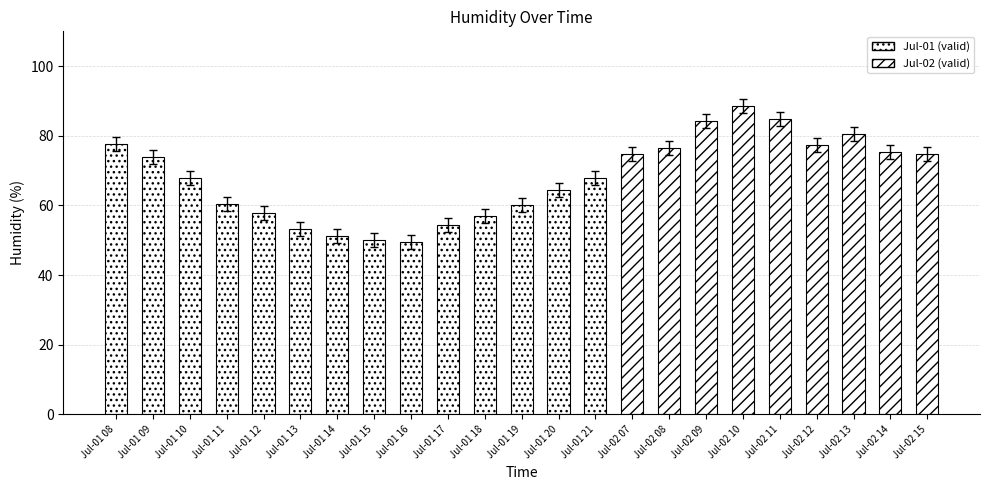

Approximately how many times larger is the value at Jul-01 18 compared to Jul-01 08?

0.7